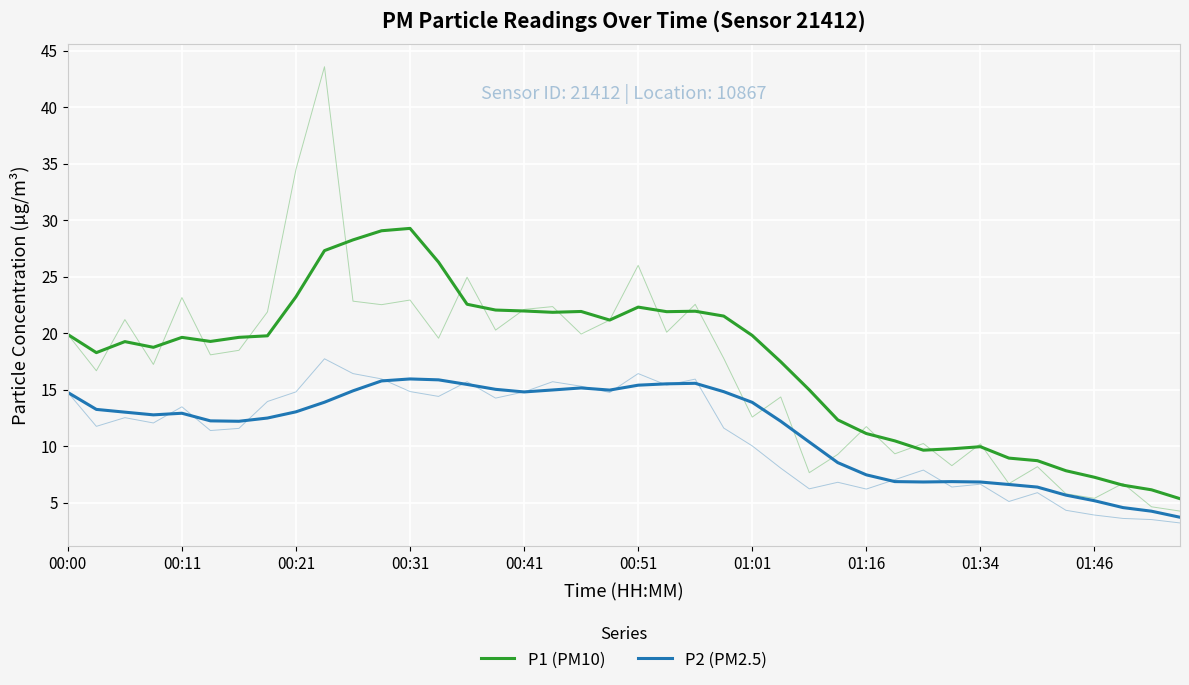

Where is P2 (PM2.5) nearest to the value 9?

27